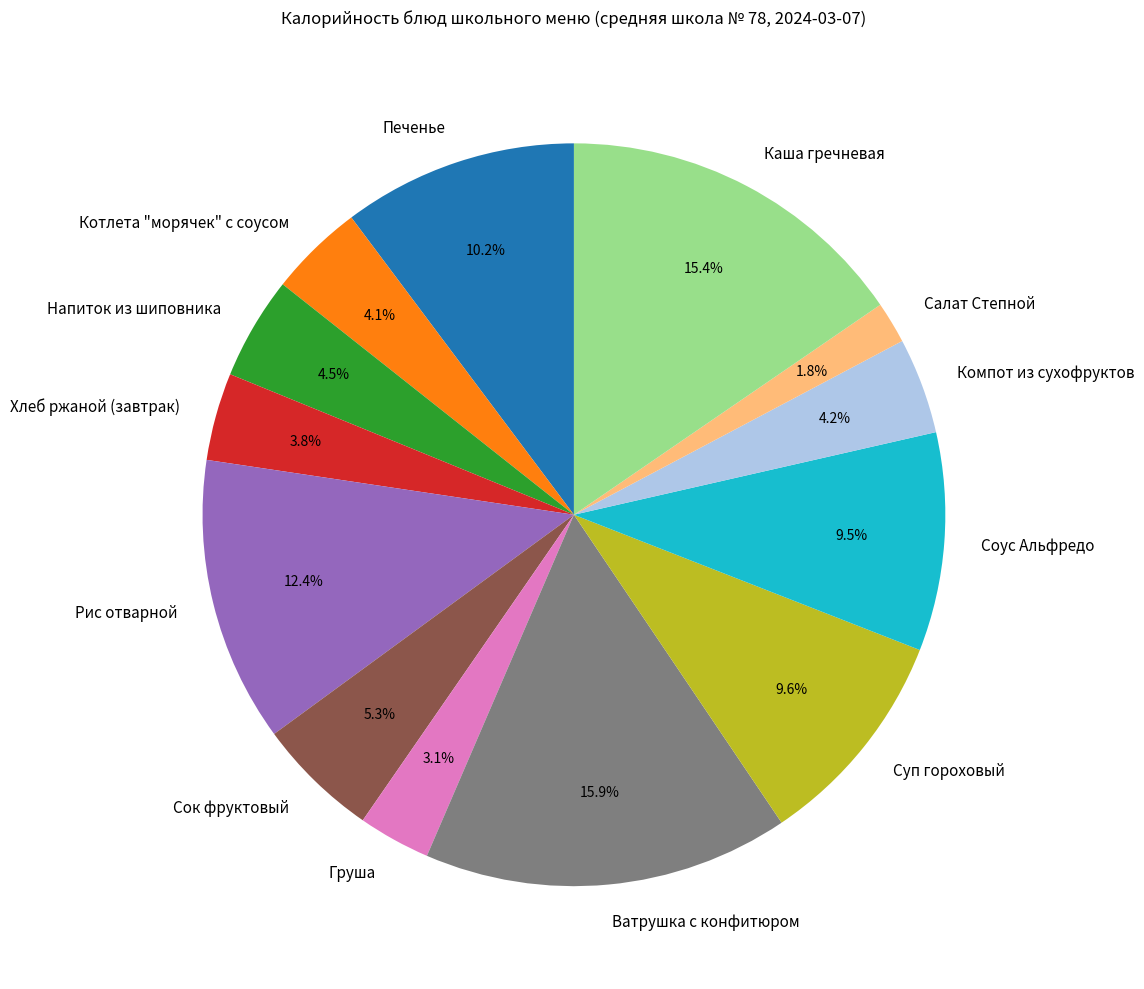

What is the total percentage of Соус Альфредо and Суп гороховый?

19.1%